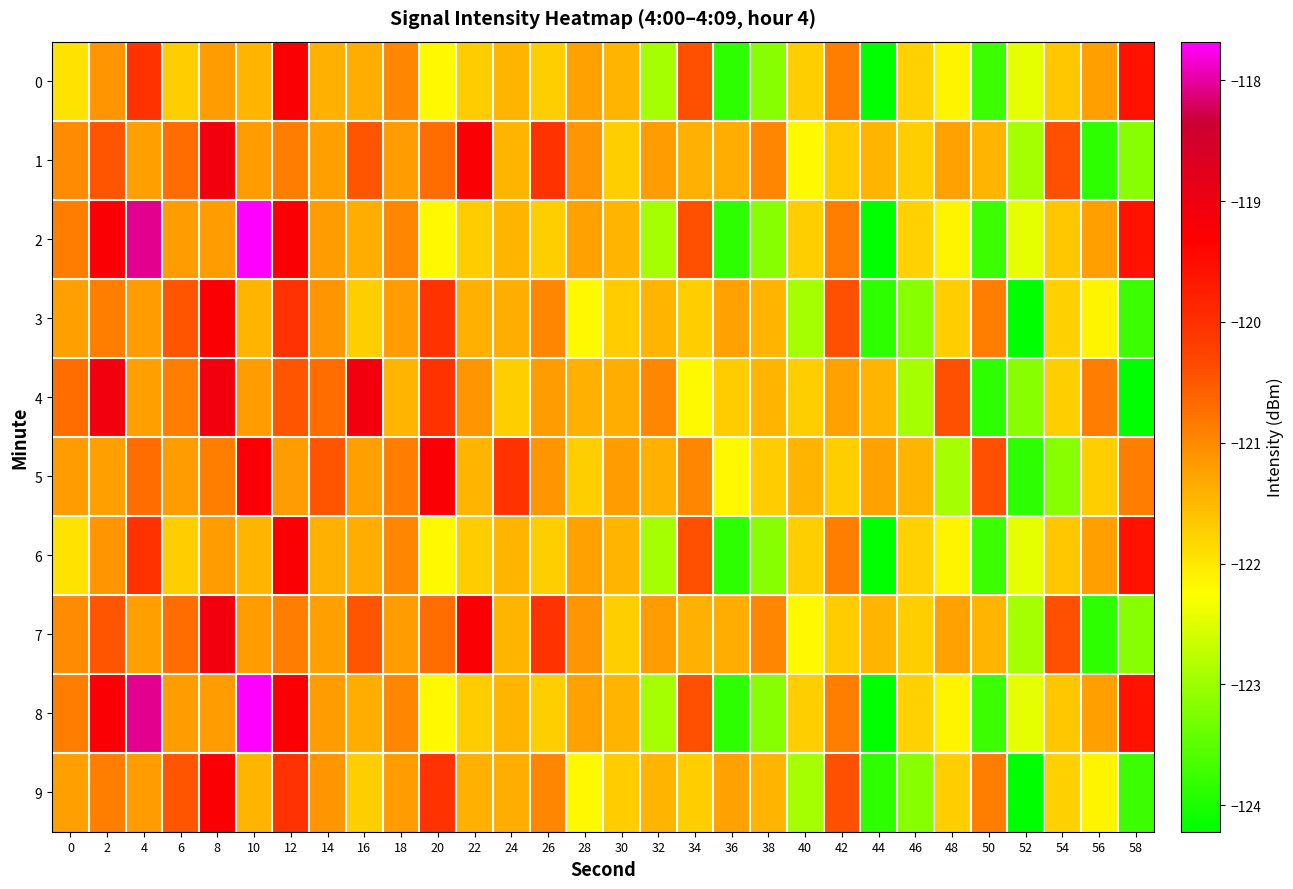

Reading left to right, list all the values displayed in this chart.

0: 0=-122.0	2=-121.1	4=-120.0	6=-121.7	8=-121.2	10=-121.5	12=-119.2	14=-121.4	16=-121.4	18=-121.0	20=-122.2	22=-121.7	24=-121.4	26=-121.7	28=-121.2	30=-121.5	32=-122.9	34=-120.4	36=-123.8	38=-123.2	40=-121.7	42=-120.9	44=-124.2	46=-121.8	48=-122.1	50=-123.8	52=-122.5	54=-121.7	56=-121.2	58=-119.6
1: 0=-121.0	2=-120.5	4=-121.2	6=-120.7	8=-119.1	10=-121.2	12=-120.9	14=-121.2	16=-120.5	18=-121.2	20=-120.7	22=-119.2	24=-121.5	26=-120.0	28=-121.1	30=-121.7	32=-121.2	34=-121.4	36=-121.4	38=-121.0	40=-122.2	42=-121.7	44=-121.4	46=-121.7	48=-121.2	50=-121.5	52=-122.9	54=-120.4	56=-123.8	58=-123.2
2: 0=-120.9	2=-119.2	4=-118.0	6=-121.2	8=-121.2	10=-117.7	12=-119.2	14=-121.2	16=-121.4	18=-121.0	20=-122.2	22=-121.7	24=-121.4	26=-121.7	28=-121.2	30=-121.5	32=-122.9	34=-120.4	36=-123.8	38=-123.2	40=-121.7	42=-120.9	44=-124.2	46=-121.8	48=-122.1	50=-123.8	52=-122.5	54=-121.7	56=-121.2	58=-119.6
3: 0=-121.2	2=-120.9	4=-121.2	6=-120.5	8=-119.2	10=-121.5	12=-120.0	14=-121.1	16=-121.7	18=-121.2	20=-120.0	22=-121.4	24=-121.4	26=-121.0	28=-122.2	30=-121.7	32=-121.4	34=-121.7	36=-121.2	38=-121.5	40=-122.9	42=-120.4	44=-123.8	46=-123.2	48=-121.7	50=-120.9	52=-124.2	54=-121.8	56=-122.1	58=-123.8
4: 0=-120.7	2=-119.1	4=-121.2	6=-120.9	8=-119.1	10=-121.2	12=-120.5	14=-120.7	16=-119.1	18=-121.5	20=-120.0	22=-121.1	24=-121.7	26=-121.2	28=-121.4	30=-121.4	32=-121.0	34=-122.2	36=-121.7	38=-121.4	40=-121.7	42=-121.2	44=-121.5	46=-122.9	48=-120.4	50=-123.8	52=-123.2	54=-121.7	56=-120.9	58=-124.2
5: 0=-121.2	2=-121.2	4=-120.7	6=-121.2	8=-120.9	10=-119.2	12=-121.2	14=-120.5	16=-121.2	18=-120.9	20=-119.2	22=-121.5	24=-120.0	26=-121.1	28=-121.7	30=-121.2	32=-121.4	34=-121.0	36=-122.2	38=-121.7	40=-121.4	42=-121.7	44=-121.2	46=-121.5	48=-122.9	50=-120.4	52=-123.8	54=-123.2	56=-121.7	58=-120.9
6: 0=-122.0	2=-121.1	4=-120.0	6=-121.7	8=-121.2	10=-121.5	12=-119.2	14=-121.4	16=-121.4	18=-121.0	20=-122.2	22=-121.7	24=-121.4	26=-121.7	28=-121.2	30=-121.5	32=-122.9	34=-120.4	36=-123.8	38=-123.2	40=-121.7	42=-120.9	44=-124.2	46=-121.8	48=-122.1	50=-123.8	52=-122.5	54=-121.7	56=-121.2	58=-119.6
7: 0=-121.0	2=-120.5	4=-121.2	6=-120.7	8=-119.1	10=-121.2	12=-120.9	14=-121.2	16=-120.5	18=-121.2	20=-120.7	22=-119.2	24=-121.5	26=-120.0	28=-121.1	30=-121.7	32=-121.2	34=-121.4	36=-121.4	38=-121.0	40=-122.2	42=-121.7	44=-121.4	46=-121.7	48=-121.2	50=-121.5	52=-122.9	54=-120.4	56=-123.8	58=-123.2
8: 0=-120.9	2=-119.2	4=-118.0	6=-121.2	8=-121.2	10=-117.7	12=-119.2	14=-121.2	16=-121.4	18=-121.0	20=-122.2	22=-121.7	24=-121.4	26=-121.7	28=-121.2	30=-121.5	32=-122.9	34=-120.4	36=-123.8	38=-123.2	40=-121.7	42=-120.9	44=-124.2	46=-121.8	48=-122.1	50=-123.8	52=-122.5	54=-121.7	56=-121.2	58=-119.6
9: 0=-121.2	2=-120.9	4=-121.2	6=-120.5	8=-119.2	10=-121.5	12=-120.0	14=-121.1	16=-121.7	18=-121.2	20=-120.0	22=-121.4	24=-121.4	26=-121.0	28=-122.2	30=-121.7	32=-121.4	34=-121.7	36=-121.2	38=-121.5	40=-122.9	42=-120.4	44=-123.8	46=-123.2	48=-121.7	50=-120.9	52=-124.2	54=-121.8	56=-122.1	58=-123.8